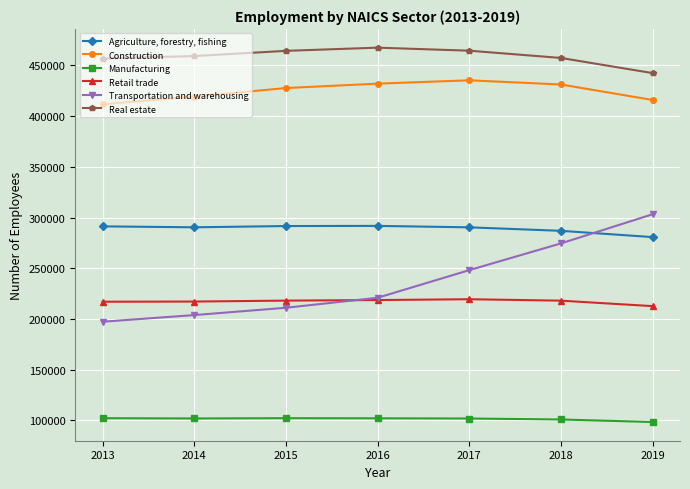

Rank the series by their maximum value, from highest to lowest.

Real estate, Construction, Transportation and warehousing, Agriculture, forestry, fishing, Retail trade, Manufacturing